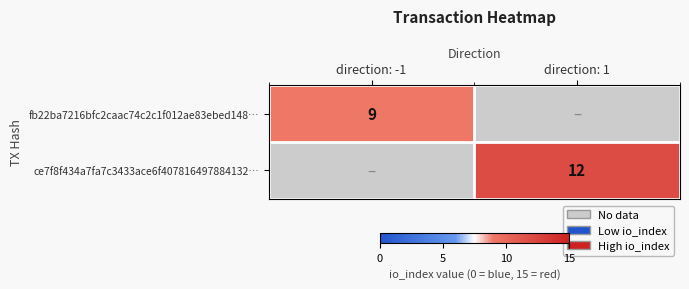

At how many categories does at least one series exceed 10?

1